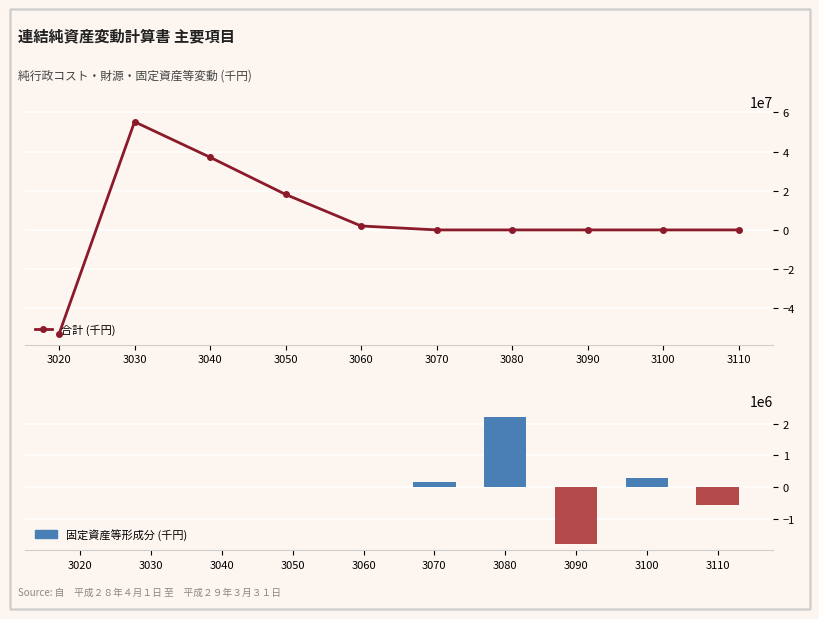

What is the difference between the maximum and minimum values in the 合計 (千円) series?

108423284